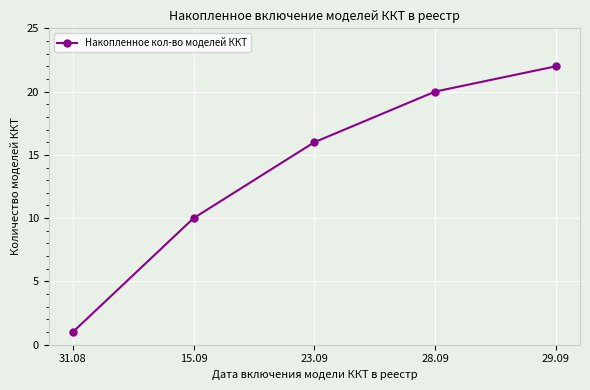

What is the difference between the maximum and minimum values?

21